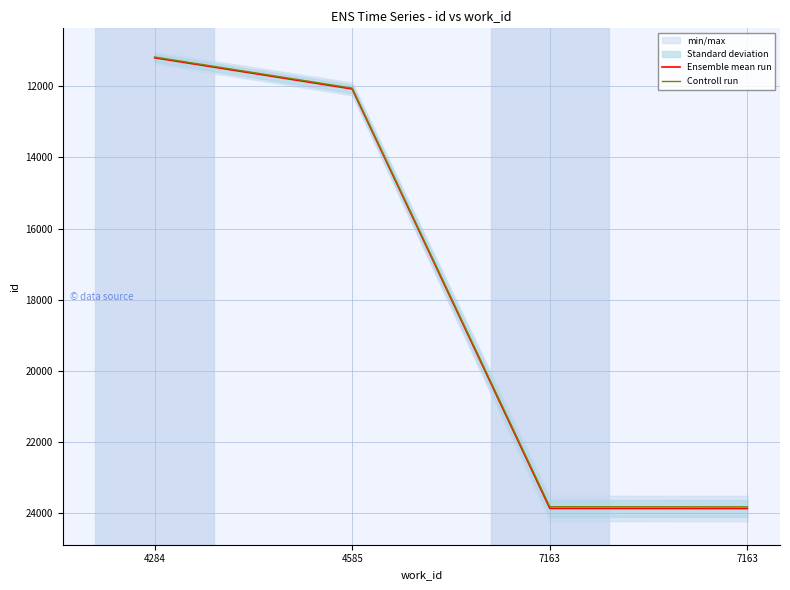

At how many categories does at least one series exceed 19023?

2